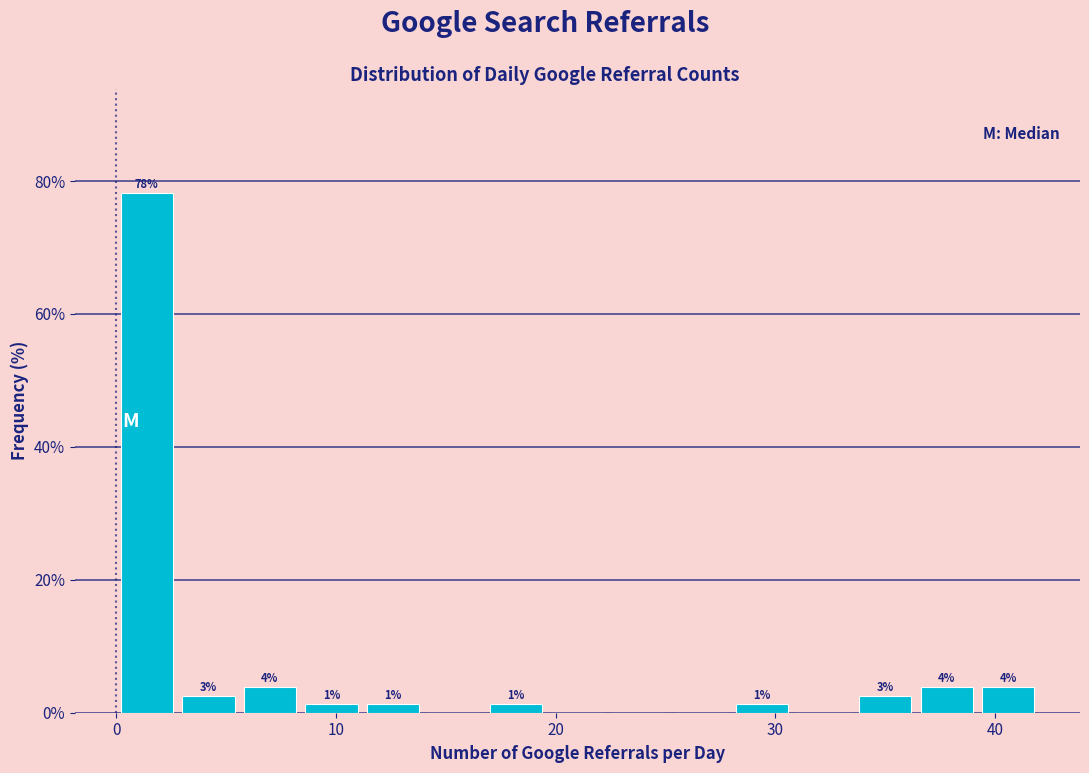

Around what value on the x-axis is the tallest bar? Give the approximate position of its centre, as read against the axis.

1